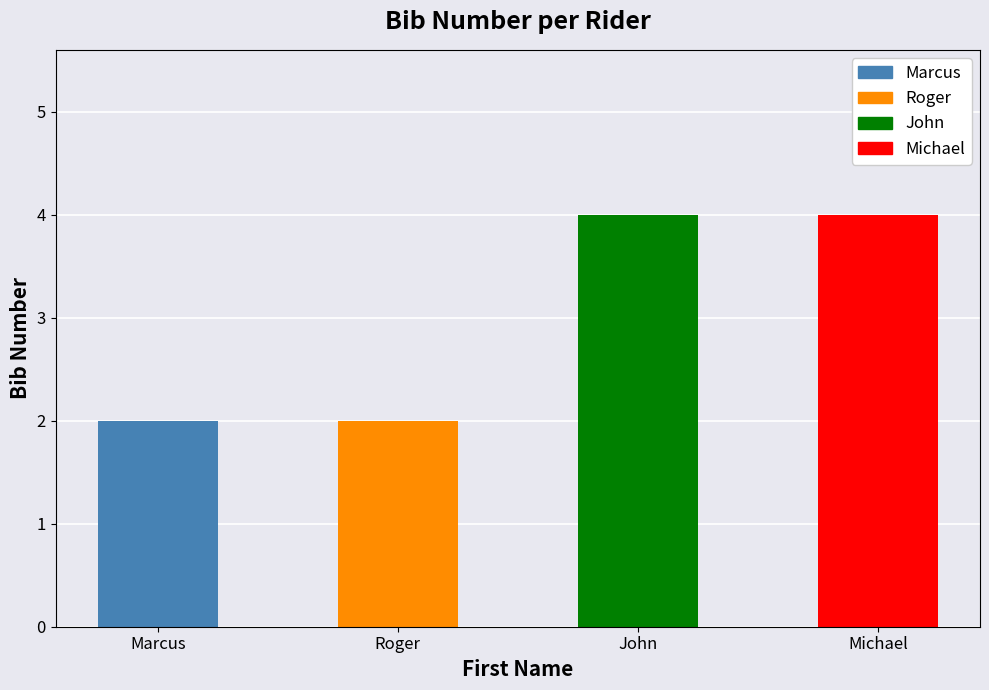

What value does the data have at John?

4